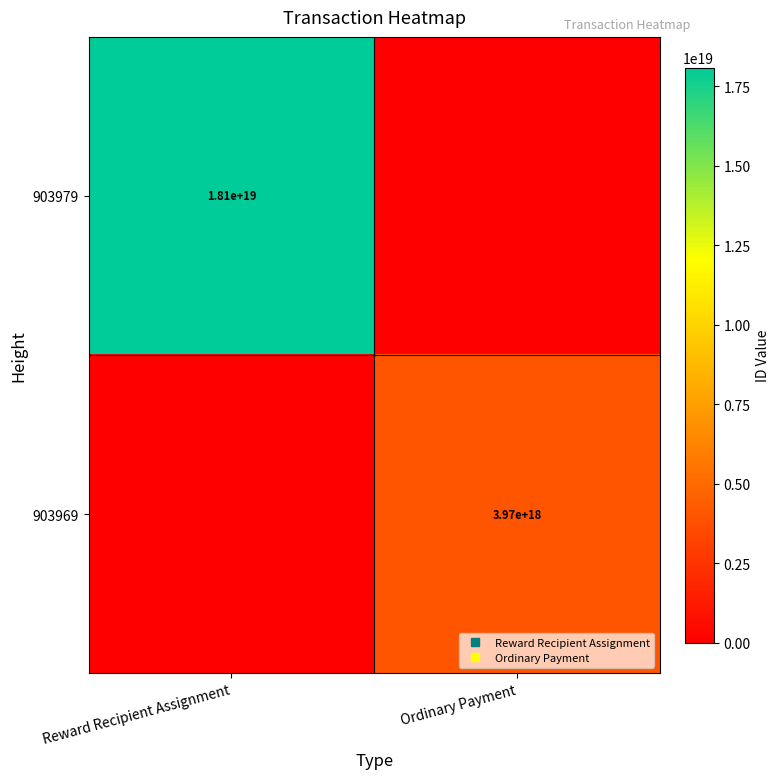

Which series has the largest range (max minus min)?

903979